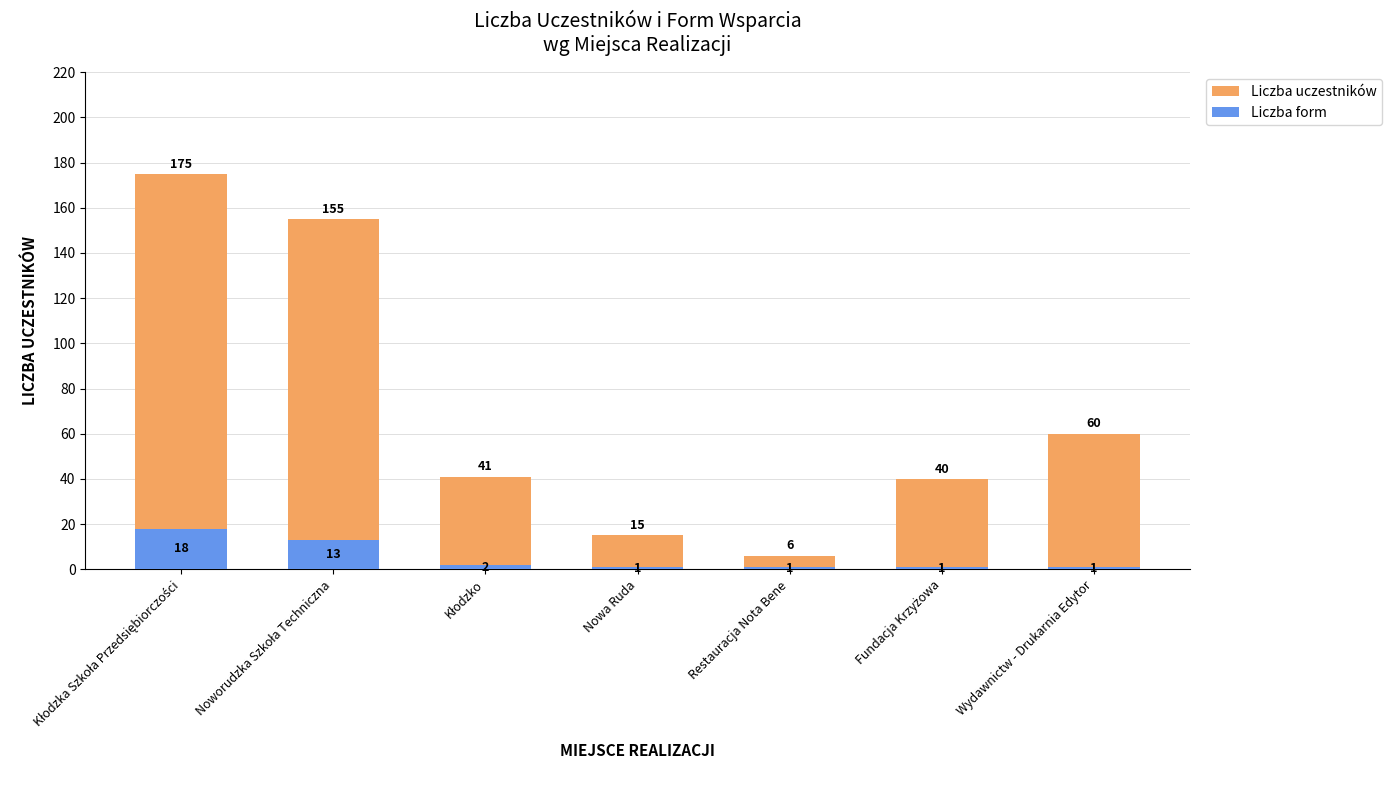

What are all the series names shown in the legend?

Liczba uczestników, Liczba form